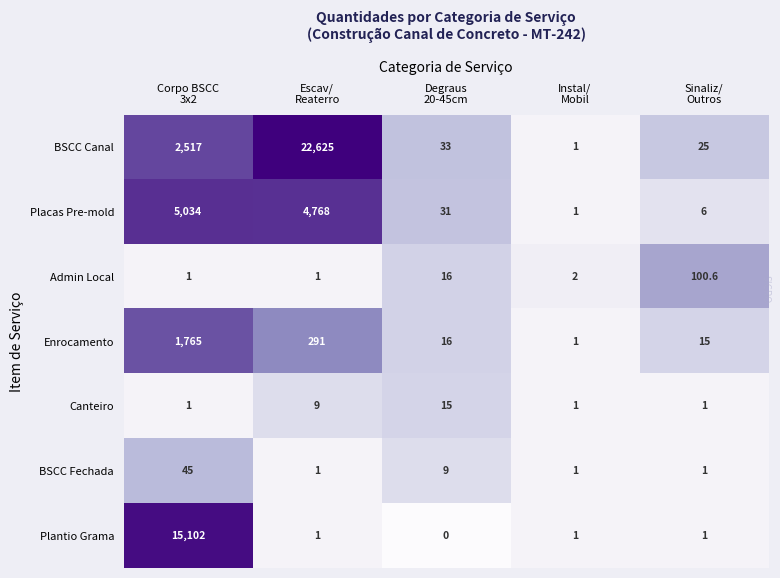

Rank the series by their maximum value, from lowest to highest.

Canteiro, BSCC Fechada, Admin Local, Enrocamento, Placas Pre-mold, Plantio Grama, BSCC Canal